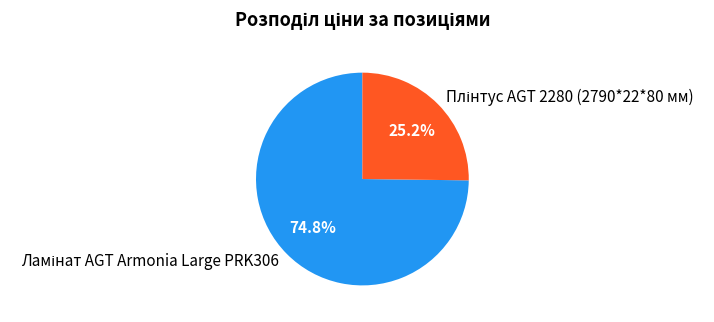

The Плінтус AGT 2280 (2790*22*80 мм) slice represents 25% of the pie. True or false?

True